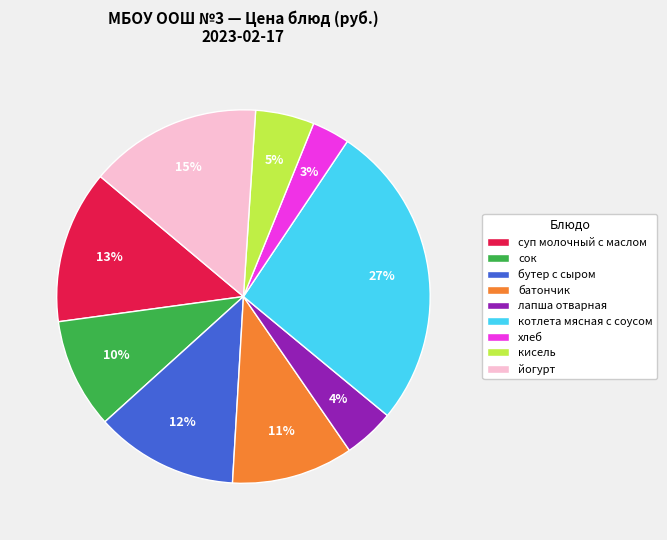

Is there a majority slice in this chart?

No